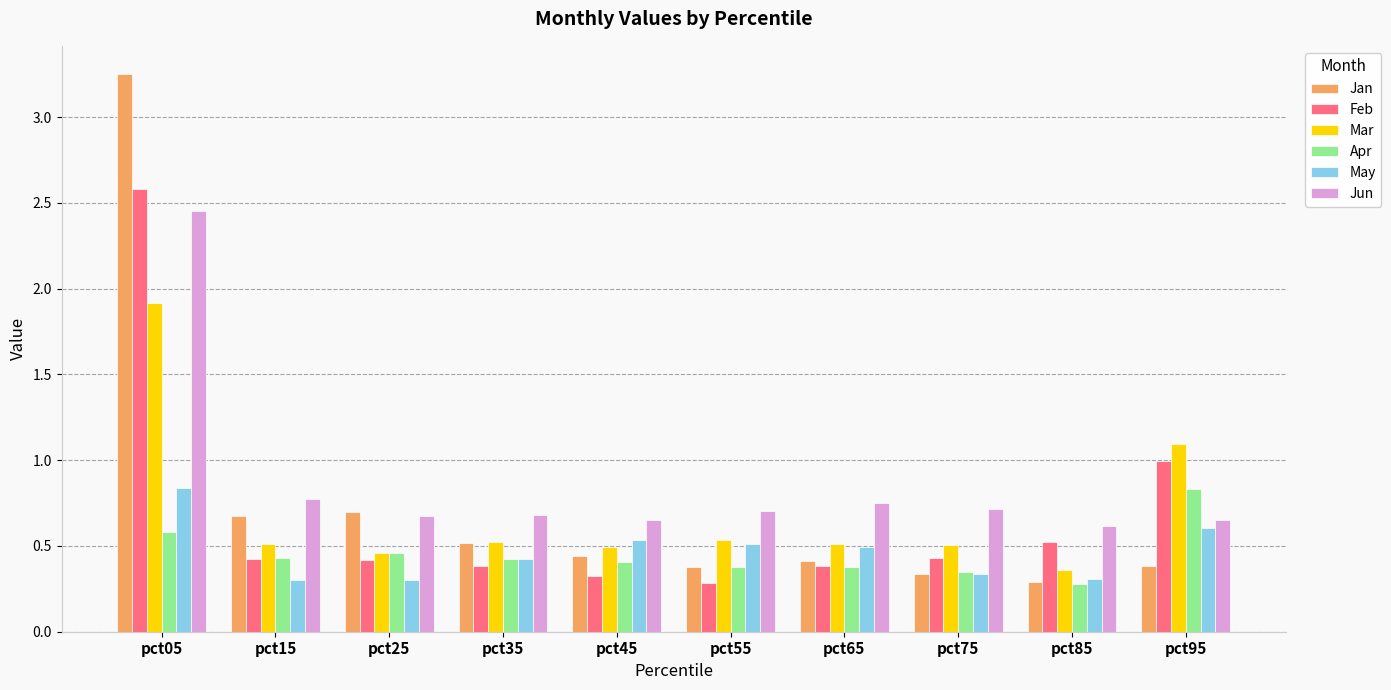

Is it true that Mar equals 0.5 at pct65?

True